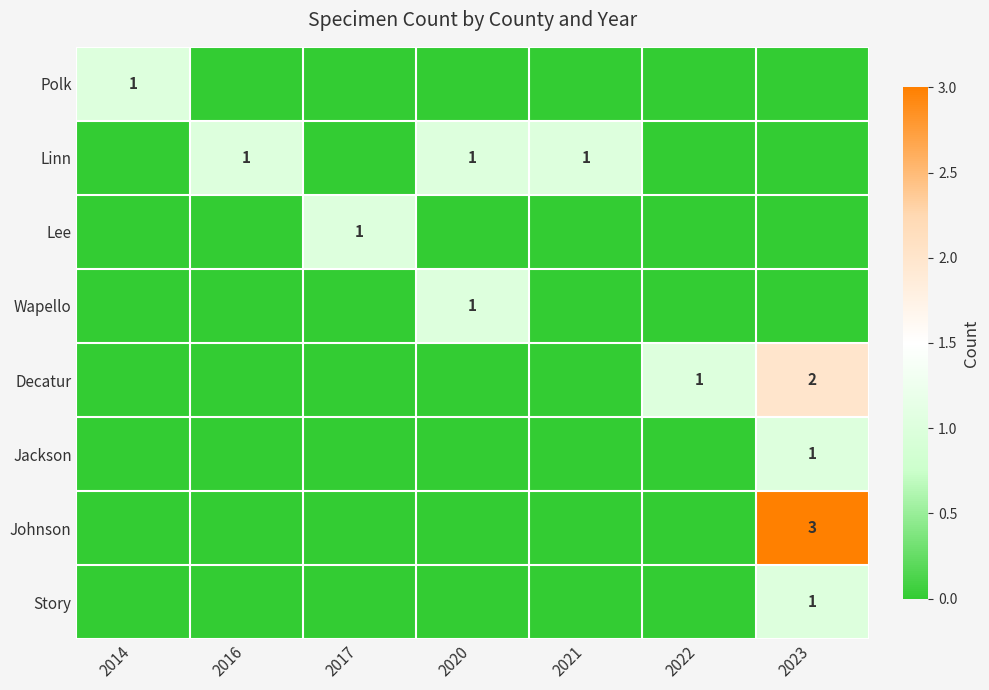

The Johnson series shows 1 at 2023. True or false?

False